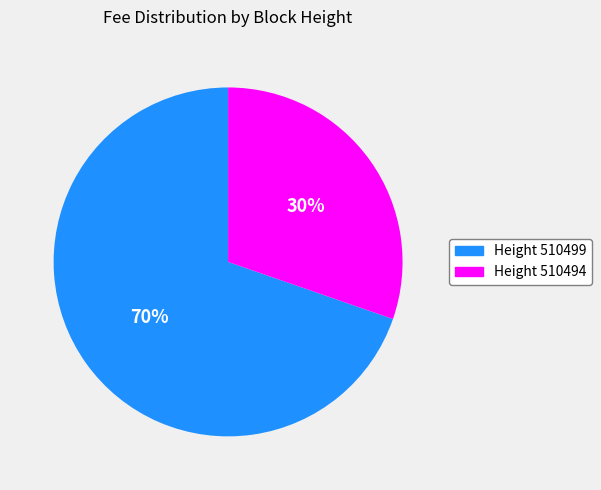

Count the number of slices in the pie.

2